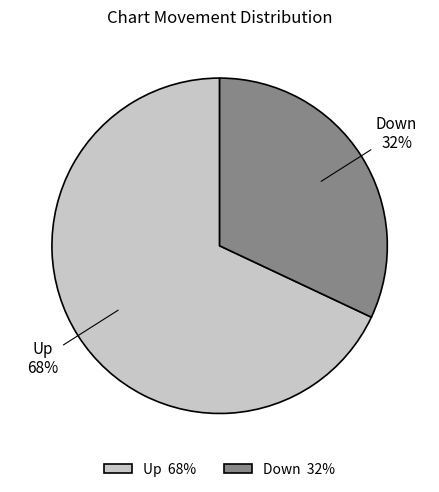

Which has a higher value, Up 68% or Down 32%?

Up 68%